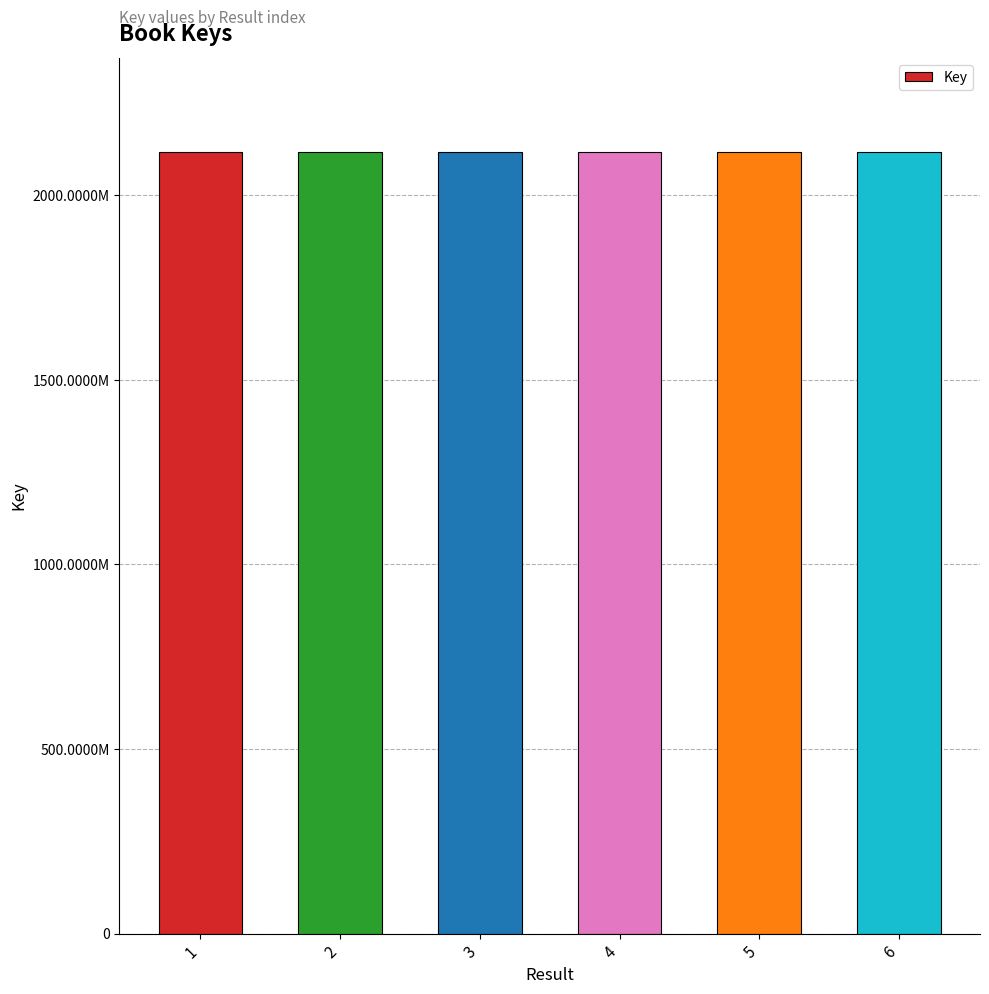

Which has a higher value, 2 or 4?

2